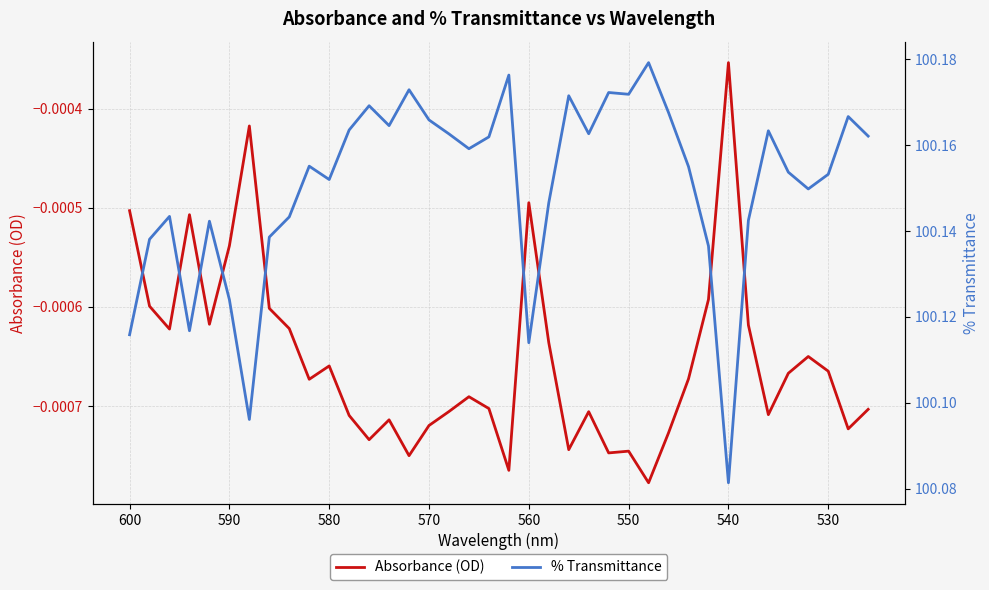

What is the sum of all % Transmittance values?

3805.7